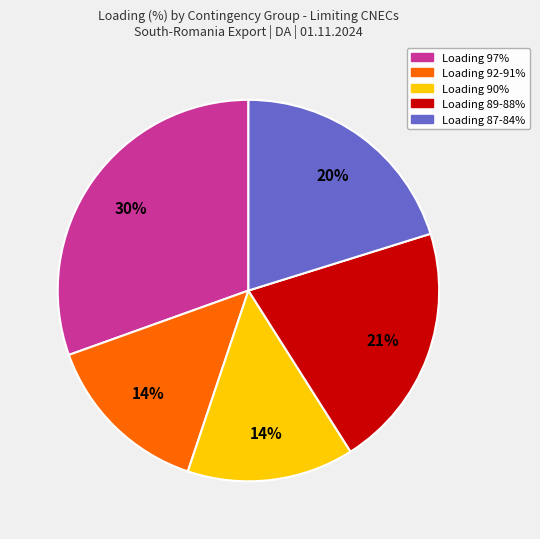

Is there any slice that represents more than half of the pie?

No